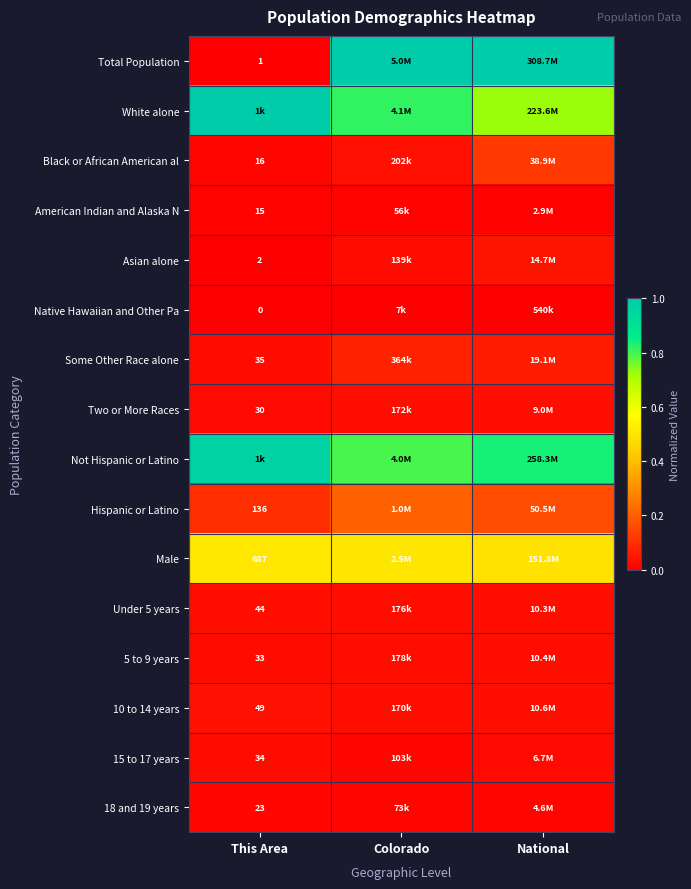

What is the total value across all series at National?

3.6